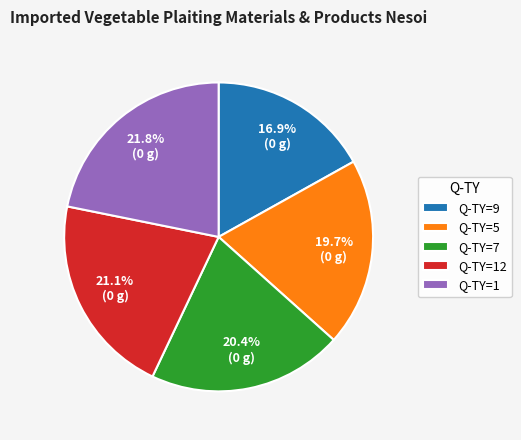

Is the sum of Q-TY=9 and Q-TY=12 greater than half?

No